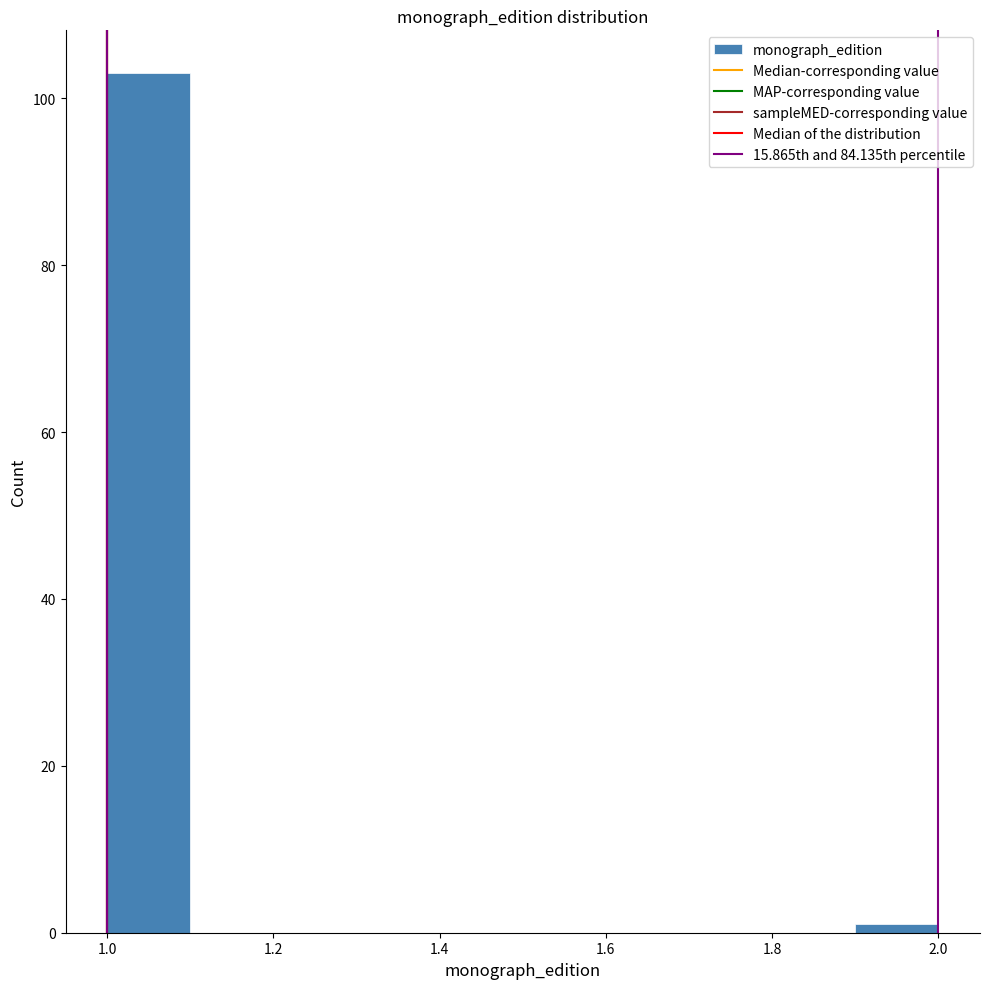

What is the height of the bar covering 1.0 to 1.1 on the x-axis? The values are not printed on the chart, so give them approximately, as read against the axis.

104